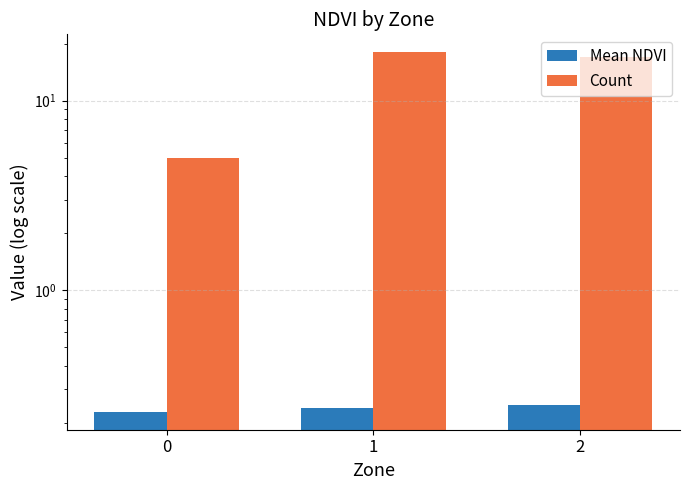

How many Mean NDVI values are between 0 and 1?

3